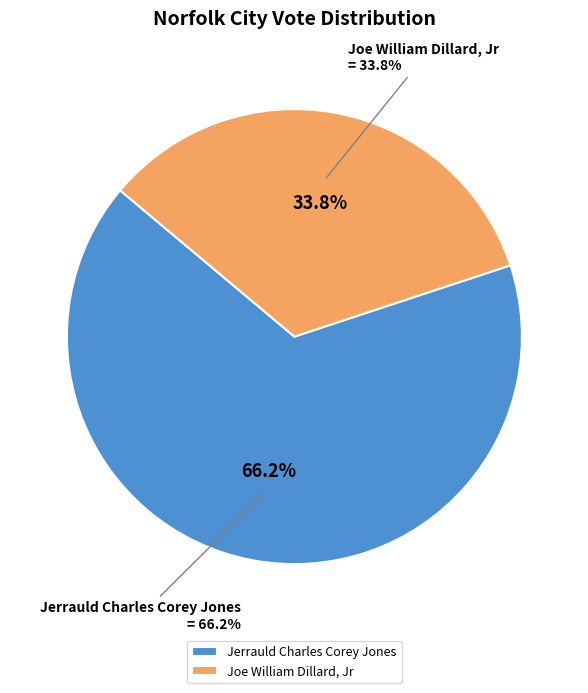

What portion of the pie excludes Joe William Dillard, Jr?

66.2%